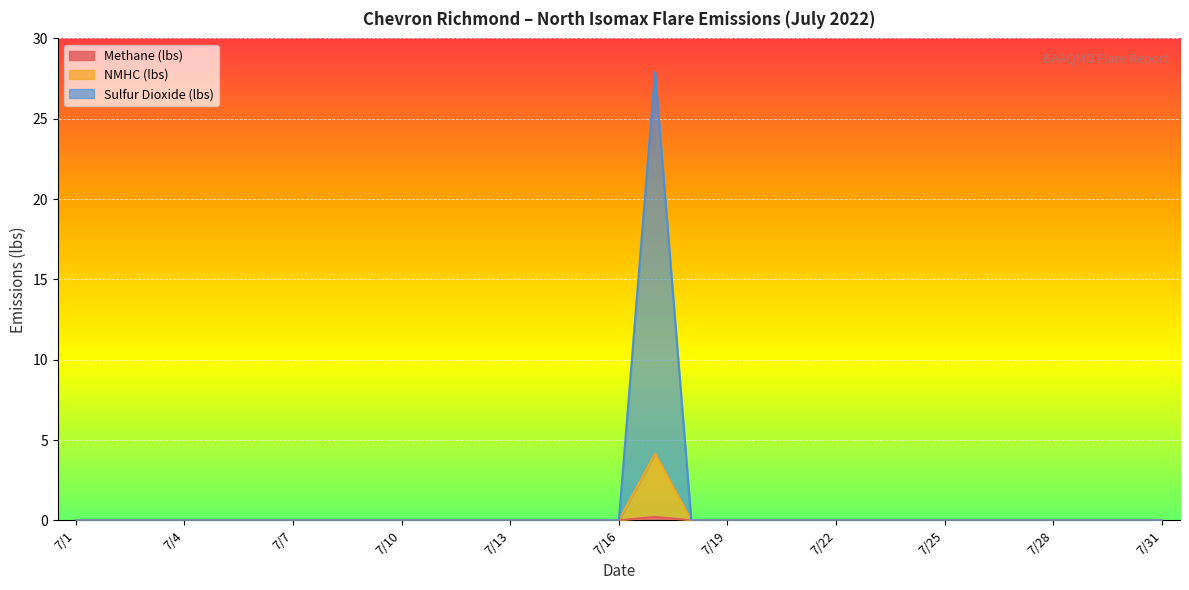

Does the chart display data point markers on the line(s)?

No